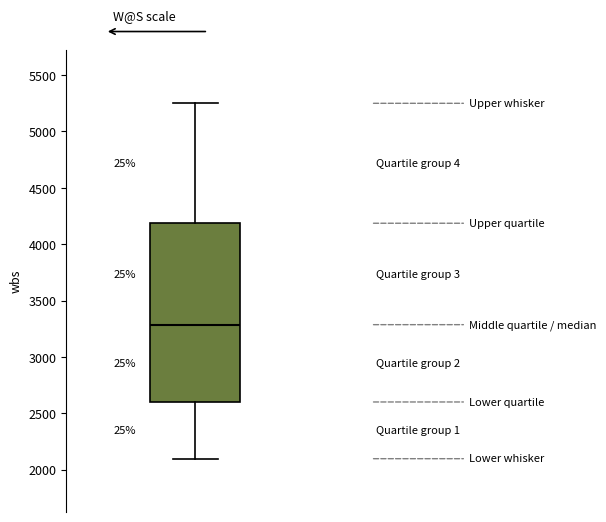

Where is the lower edge of the box on the y-axis? The values are not printed on the chart, so give them approximately, as read against the axis.

2600